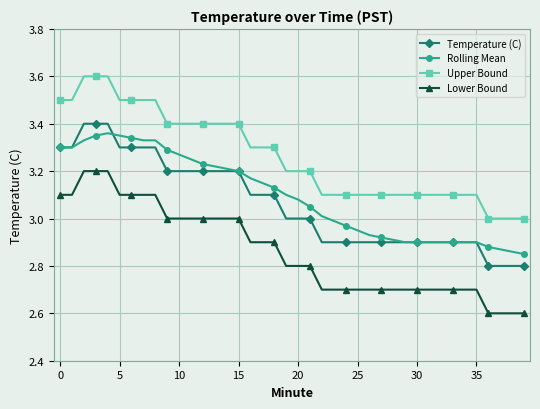

What is the smallest value displayed?

2.6